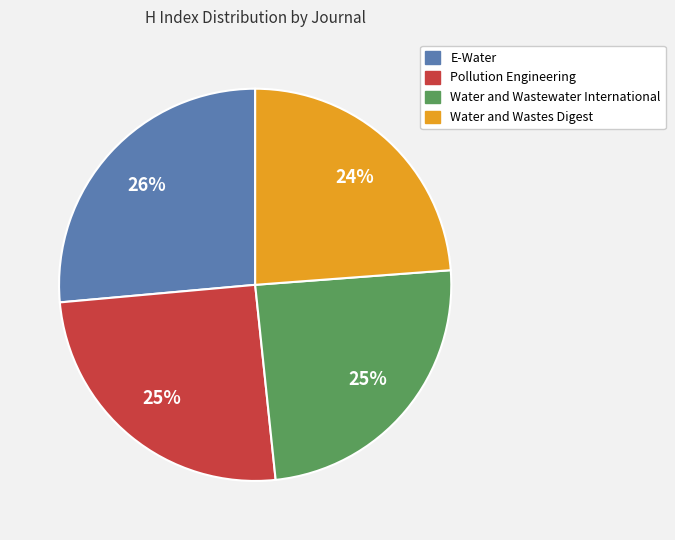

Which category has the smallest portion of the pie?

Water and Wastes Digest